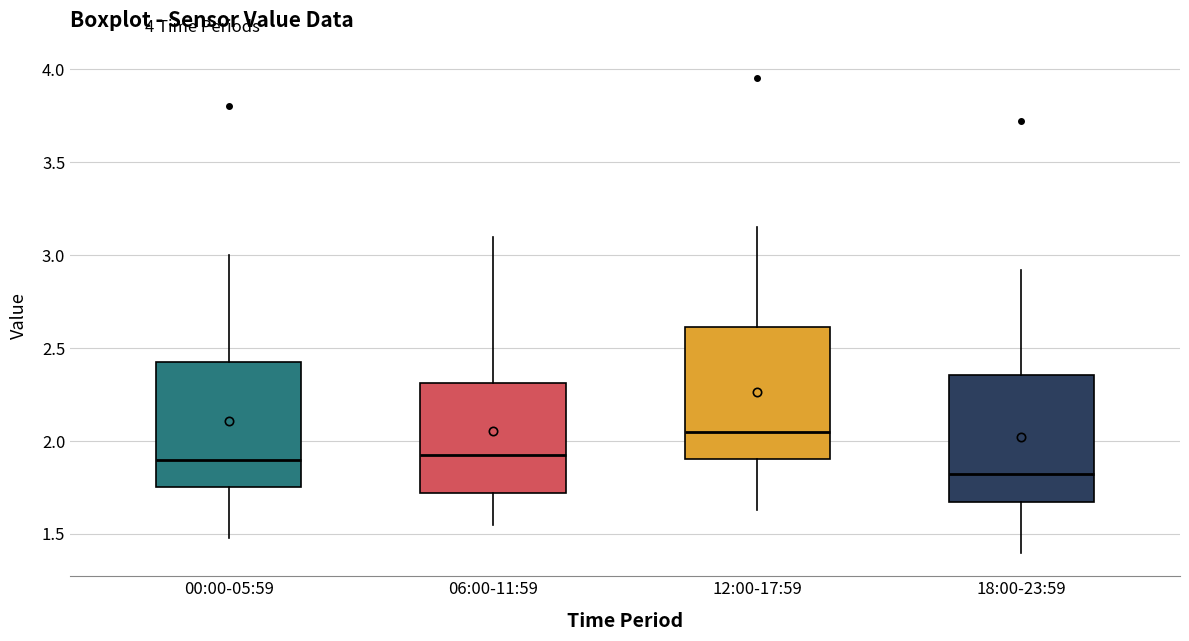

Where does the median line of the box for 06:00-11:59 sit on the y-axis? The values are not printed on the chart, so give them approximately, as read against the axis.

1.95